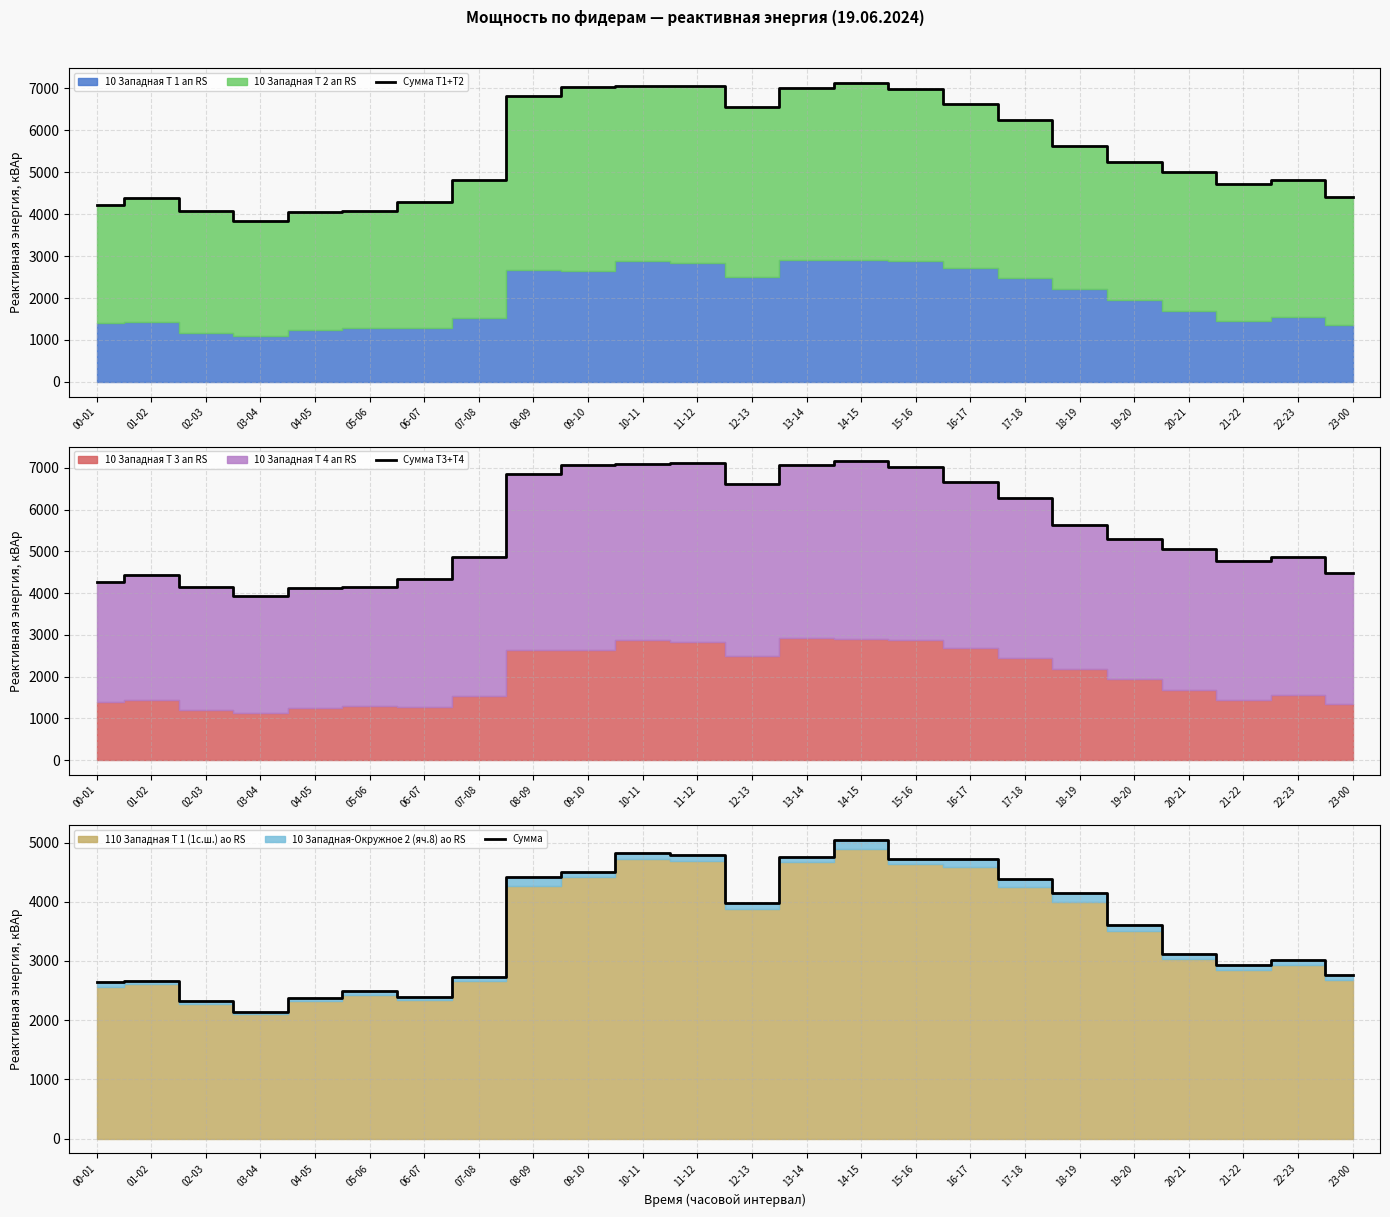

At how many categories does at least one series exceed 6518?

9